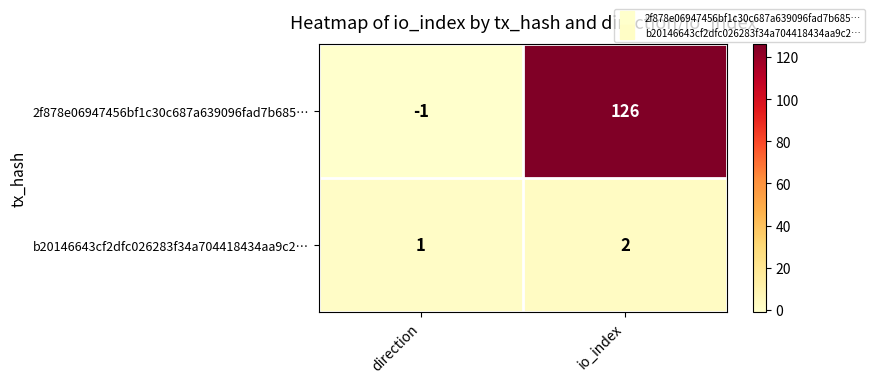

The value of 2f878e06947456bf1c30c687a639096fad7b685… at direction is -1. True or false?

True